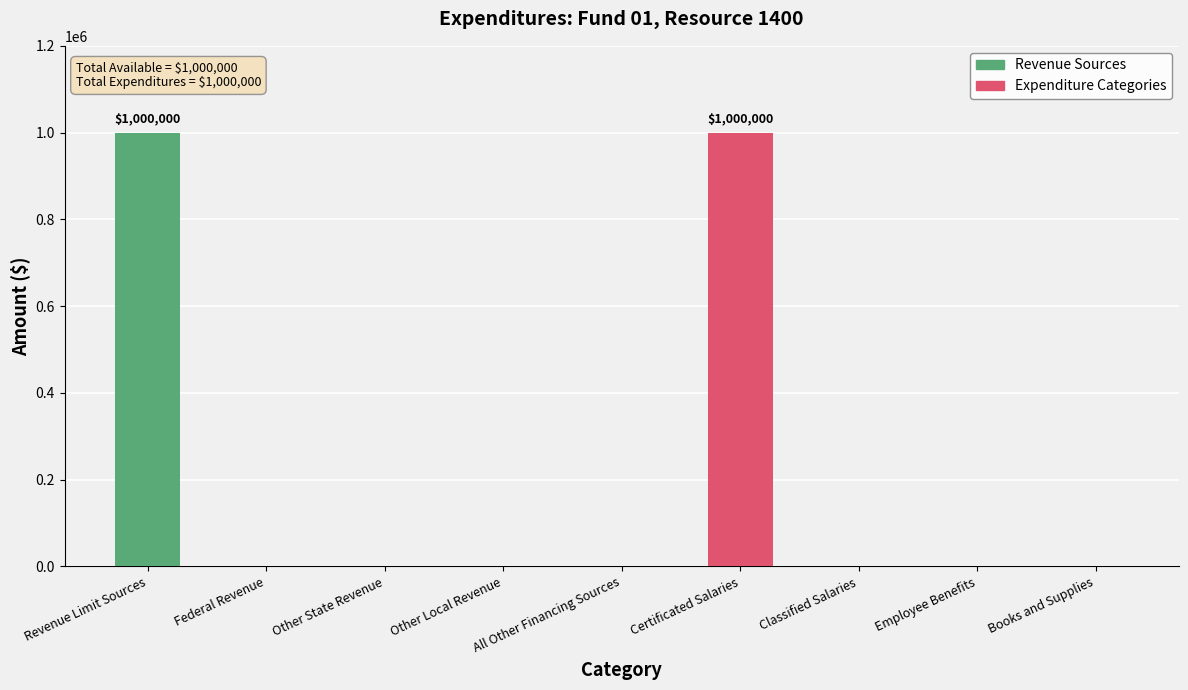

Reading left to right, what are all the values shown in this chart?

Revenue Limit Sources=1000000	Federal Revenue=0	Other State Revenue=0	Other Local Revenue=0	All Other Financing Sources=0	Certificated Salaries=1000000	Classified Salaries=0	Employee Benefits=0	Books and Supplies=0